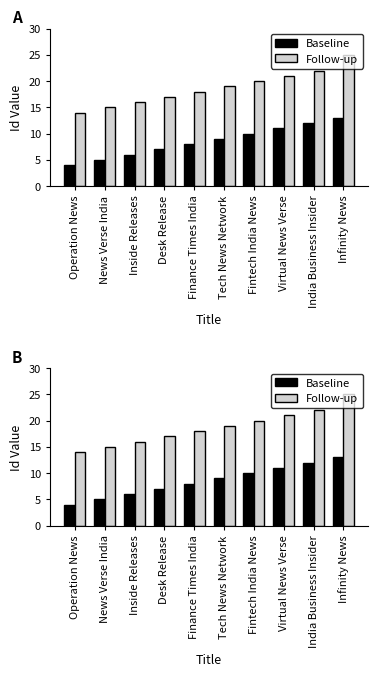

Is the value of Baseline at Infinity News greater than the value of Follow-up at Desk Release?

No